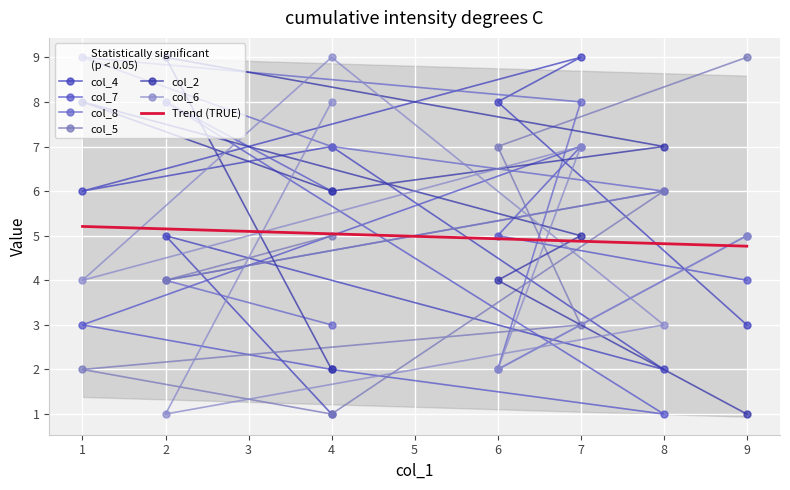

What is the difference between the maximum and minimum values in the col_5 series?

8